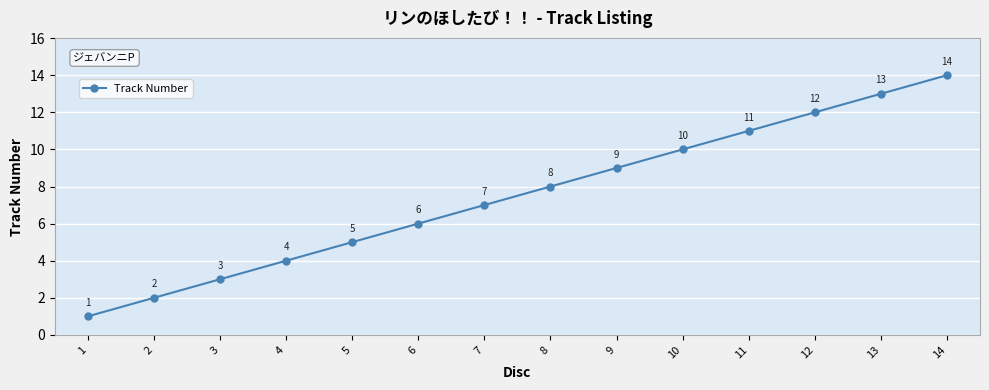

What is the sum of the values at 4 and 5?

9